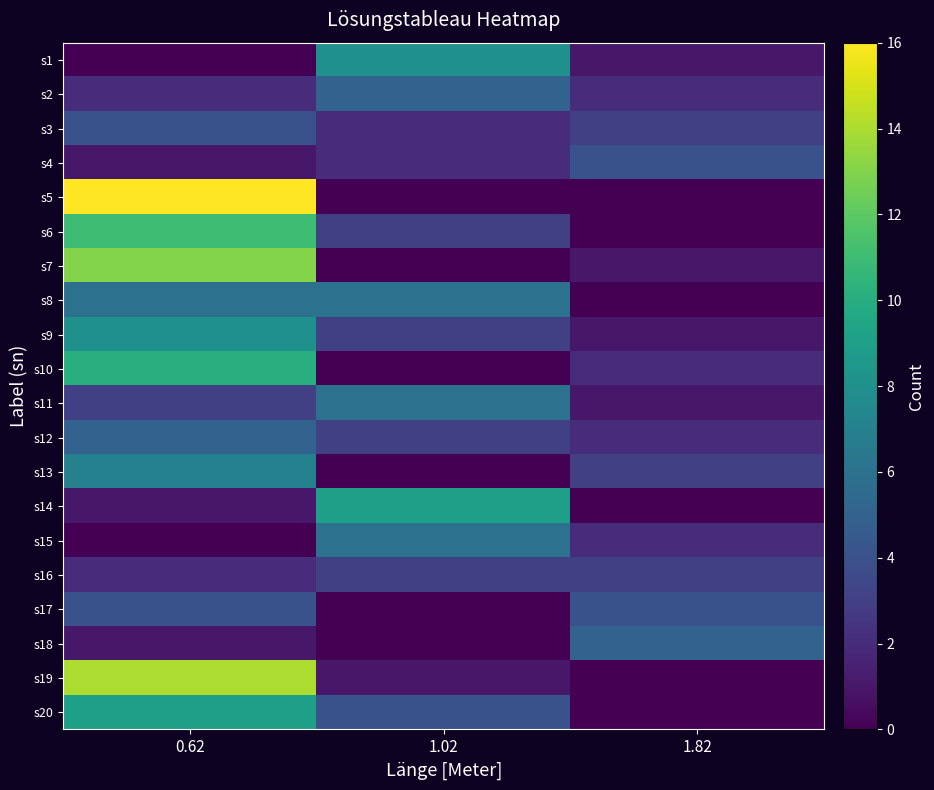

At how many categories does at least one series exceed 14?

1